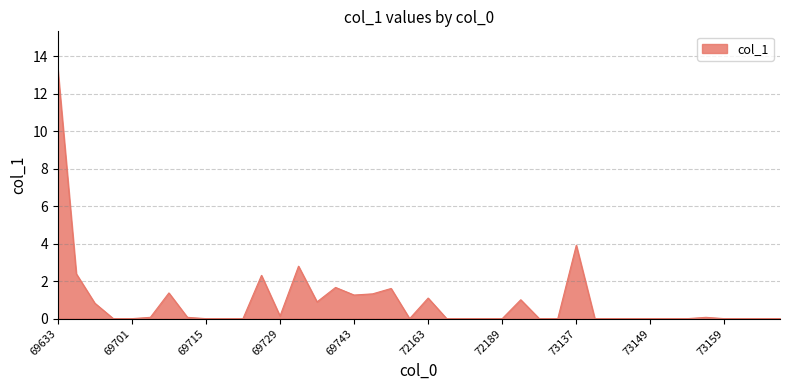

What is the difference between the maximum and minimum values?

13.3